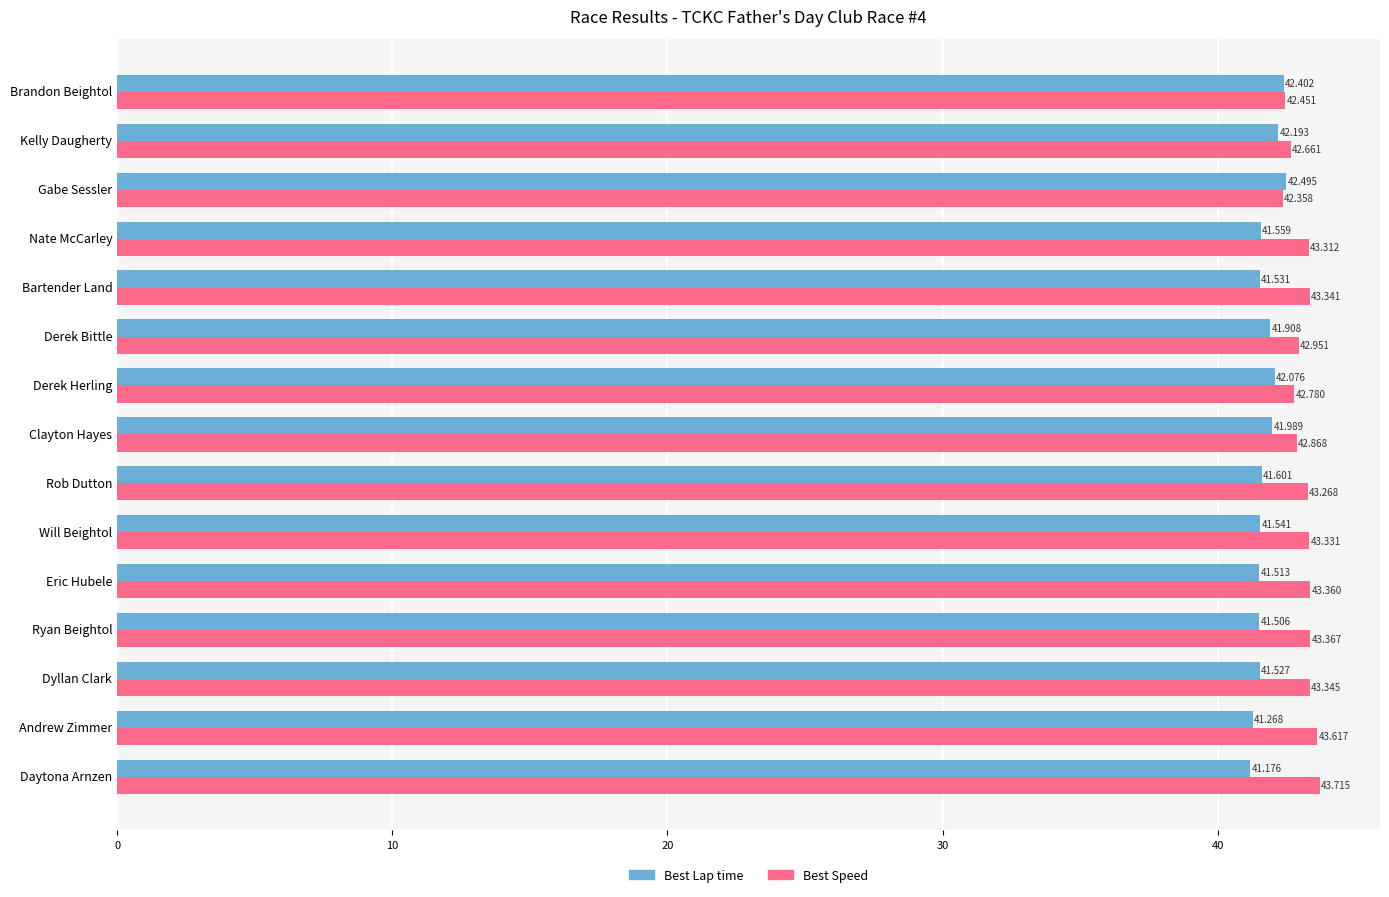

What is the minimum value for Best Lap time?

41.2